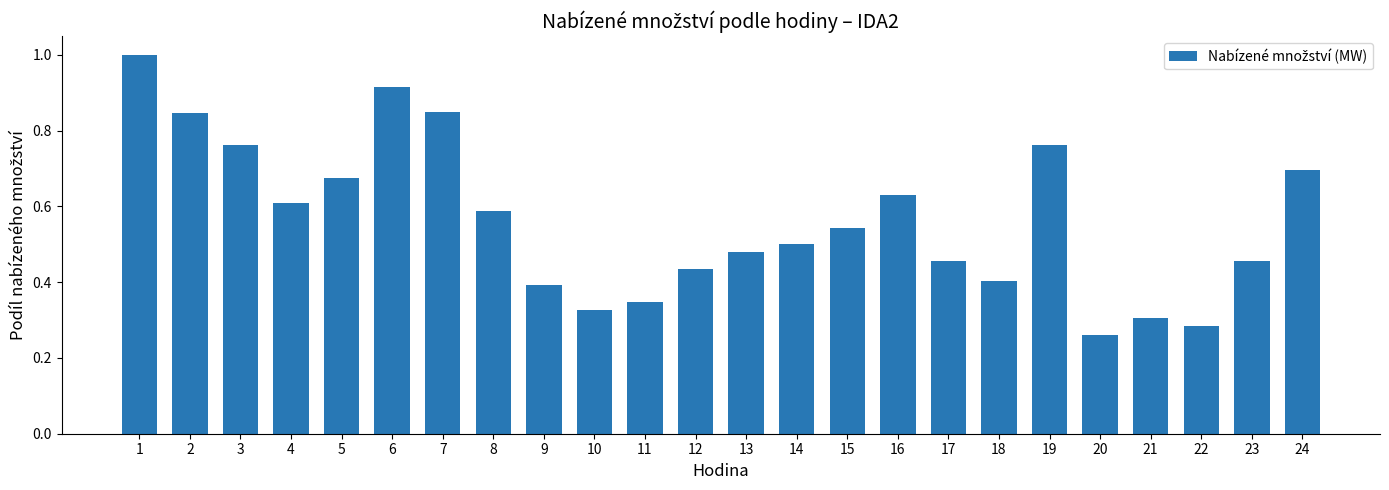

Where is the data nearest to the value 0?

20